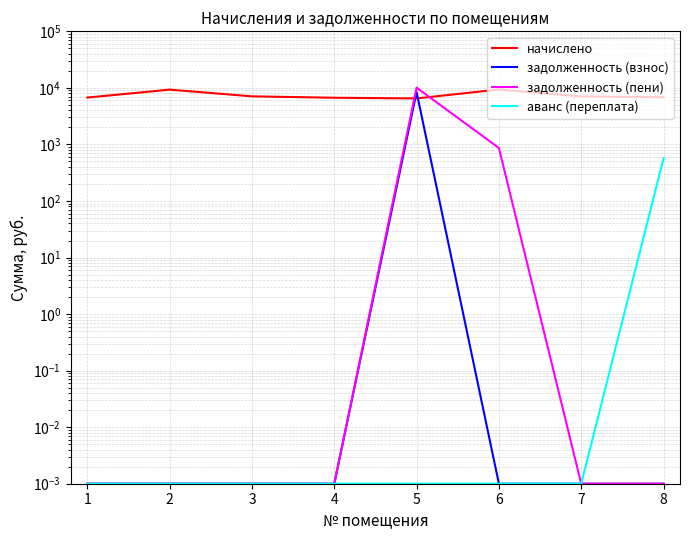

Which series has the largest range (max minus min)?

задолженность (пени)